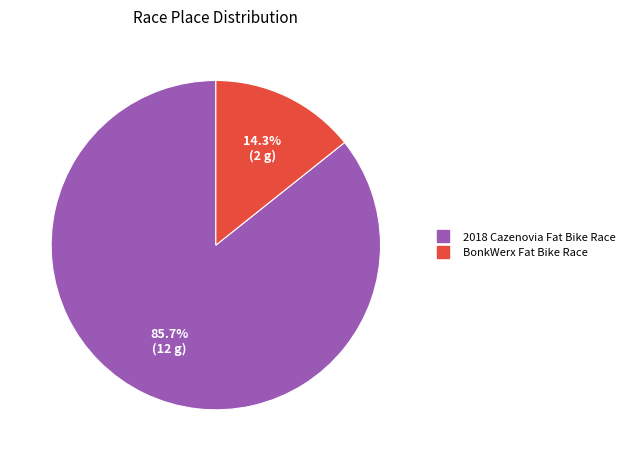

Does BonkWerx Fat Bike Race represent more than half of the total?

No